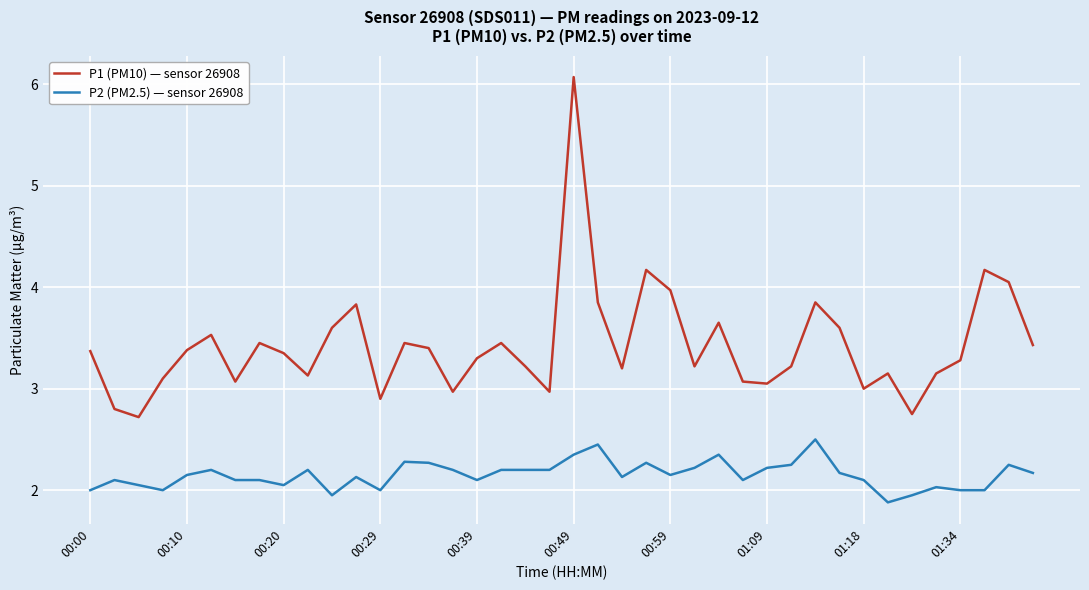

Which series has the widest spread of values?

P1 (PM10) — sensor 26908